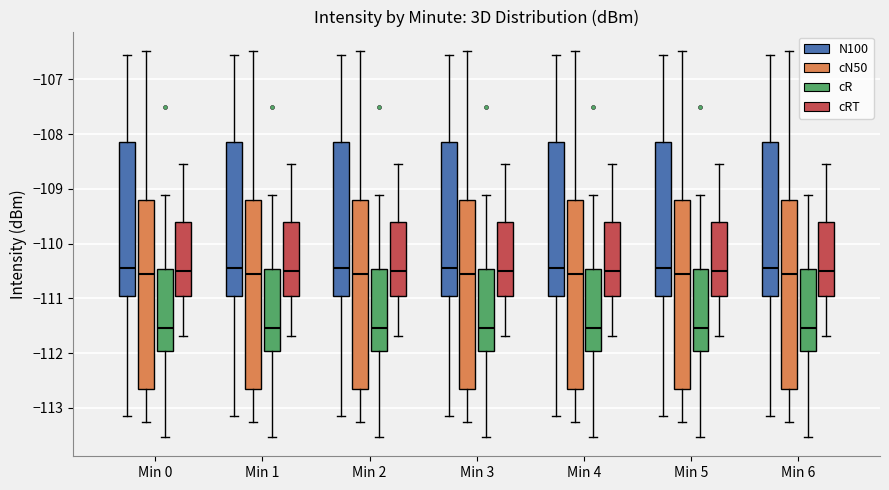

Reading left to right, read every box against the y-axis: the position of its median line, the range the box covers, and the ends of its whiskers. The values are not printed on the chart, so give them approximately, as read against the axis.

Min 0 (N100): median -110.4, box -111.0 to -108.1, whiskers -113.1 to -106.6
Min 0 (cN50): median -110.5, box -112.6 to -109.2, whiskers -113.3 to -106.5
Min 0 (cR): median -111.5, box -112.0 to -110.5, whiskers -113.5 to -109.1
Min 0 (cRT): median -110.5, box -110.9 to -109.6, whiskers -111.7 to -108.5
Min 1 (N100): median -110.4, box -111.0 to -108.1, whiskers -113.1 to -106.6
Min 1 (cN50): median -110.5, box -112.6 to -109.2, whiskers -113.3 to -106.5
Min 1 (cR): median -111.5, box -112.0 to -110.5, whiskers -113.5 to -109.1
Min 1 (cRT): median -110.5, box -110.9 to -109.6, whiskers -111.7 to -108.5
Min 2 (N100): median -110.4, box -111.0 to -108.1, whiskers -113.1 to -106.6
Min 2 (cN50): median -110.5, box -112.6 to -109.2, whiskers -113.3 to -106.5
Min 2 (cR): median -111.5, box -112.0 to -110.5, whiskers -113.5 to -109.1
Min 2 (cRT): median -110.5, box -110.9 to -109.6, whiskers -111.7 to -108.5
Min 3 (N100): median -110.4, box -111.0 to -108.1, whiskers -113.1 to -106.6
Min 3 (cN50): median -110.5, box -112.6 to -109.2, whiskers -113.3 to -106.5
Min 3 (cR): median -111.5, box -112.0 to -110.5, whiskers -113.5 to -109.1
Min 3 (cRT): median -110.5, box -110.9 to -109.6, whiskers -111.7 to -108.5
Min 4 (N100): median -110.4, box -111.0 to -108.1, whiskers -113.1 to -106.6
Min 4 (cN50): median -110.5, box -112.6 to -109.2, whiskers -113.3 to -106.5
Min 4 (cR): median -111.5, box -112.0 to -110.5, whiskers -113.5 to -109.1
Min 4 (cRT): median -110.5, box -110.9 to -109.6, whiskers -111.7 to -108.5
Min 5 (N100): median -110.4, box -111.0 to -108.1, whiskers -113.1 to -106.6
Min 5 (cN50): median -110.5, box -112.6 to -109.2, whiskers -113.3 to -106.5
Min 5 (cR): median -111.5, box -112.0 to -110.5, whiskers -113.5 to -109.1
Min 5 (cRT): median -110.5, box -110.9 to -109.6, whiskers -111.7 to -108.5
Min 6 (N100): median -110.4, box -111.0 to -108.1, whiskers -113.1 to -106.6
Min 6 (cN50): median -110.5, box -112.6 to -109.2, whiskers -113.3 to -106.5
Min 6 (cR): median -111.5, box -112.0 to -110.5, whiskers -113.5 to -109.1
Min 6 (cRT): median -110.5, box -110.9 to -109.6, whiskers -111.7 to -108.5